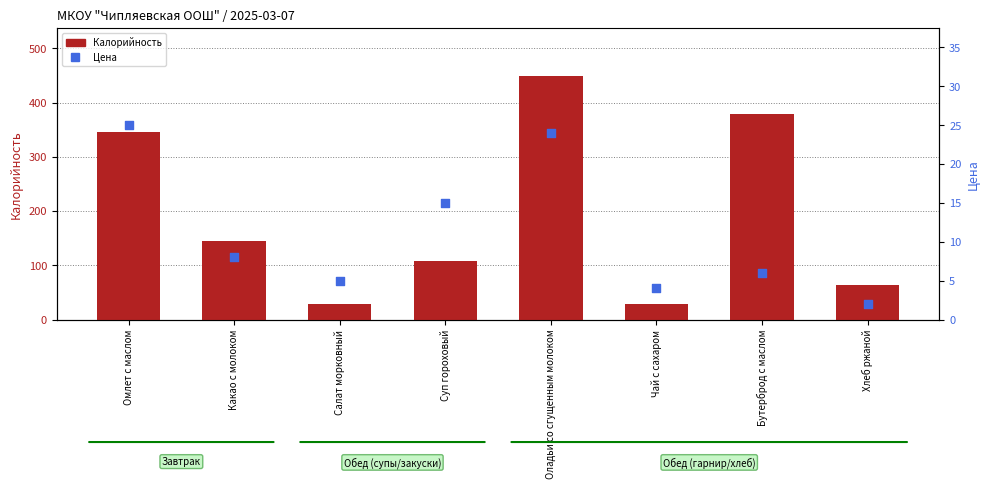

At which category is the sum across all series the highest?

Оладьи со сгущенным молоком